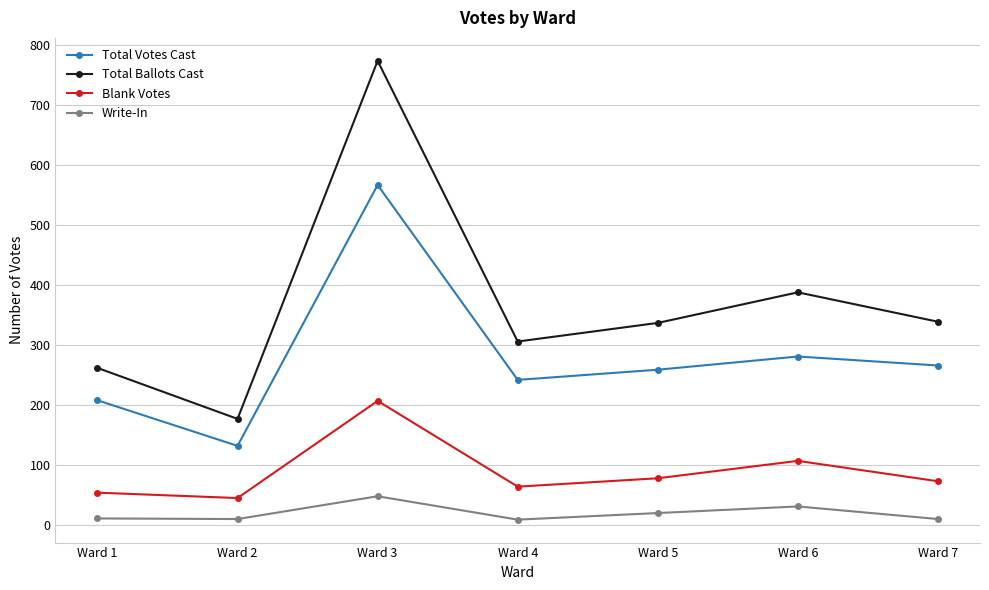

What is the value of the Total Ballots Cast point at the 6th from the left?

388